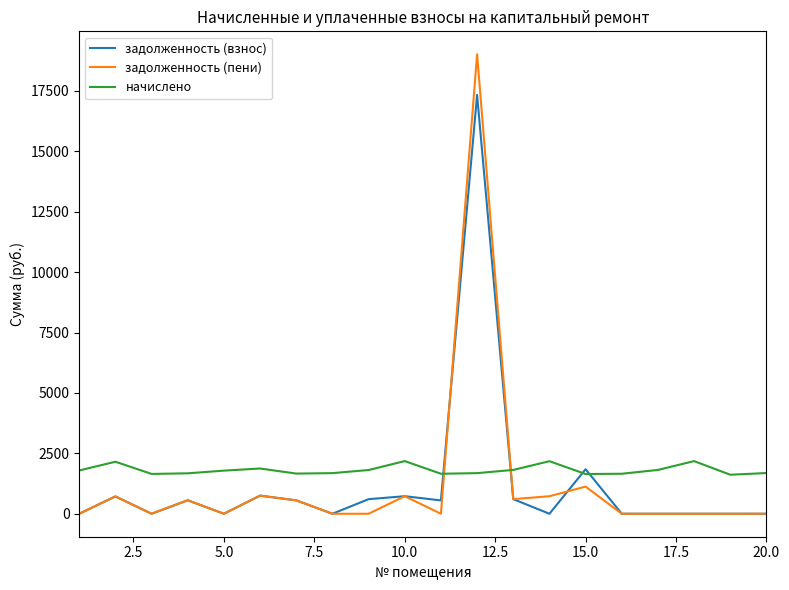

How many times do задолженность (взнос) and начислено cross each other?

4